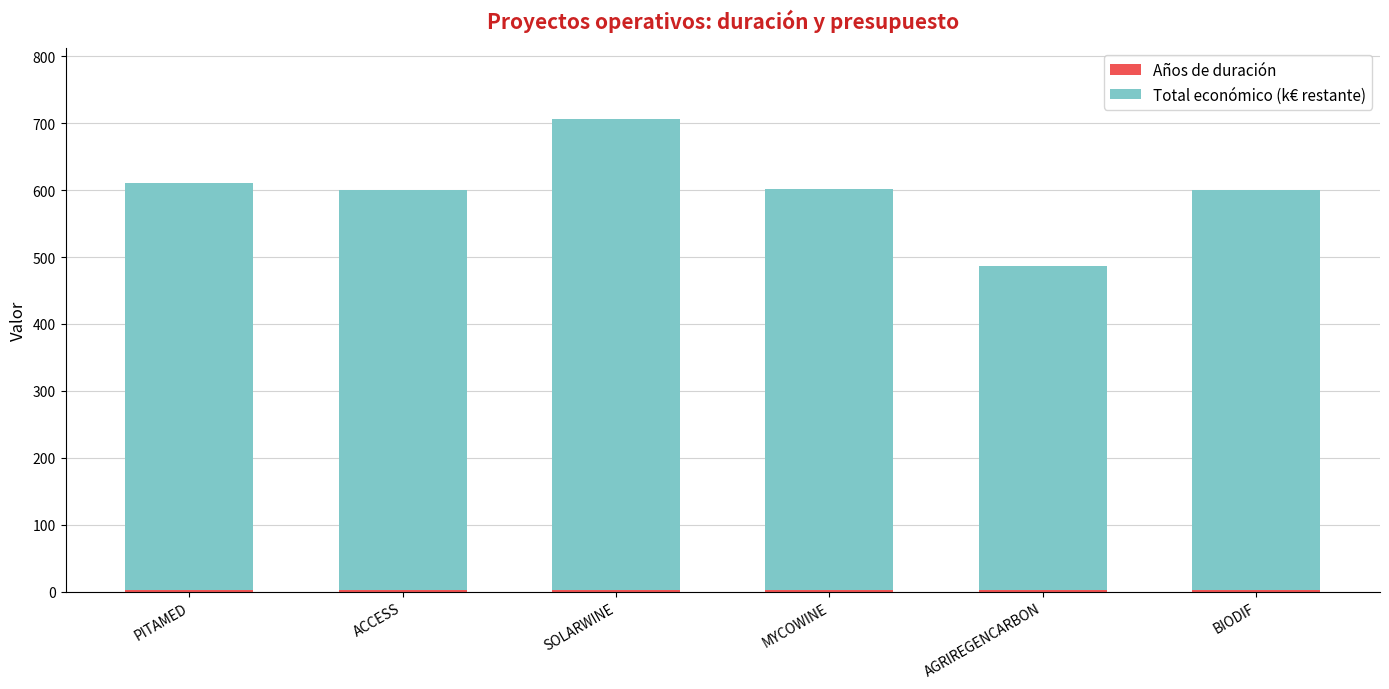

At which category is the sum across all series the highest?

SOLARWINE